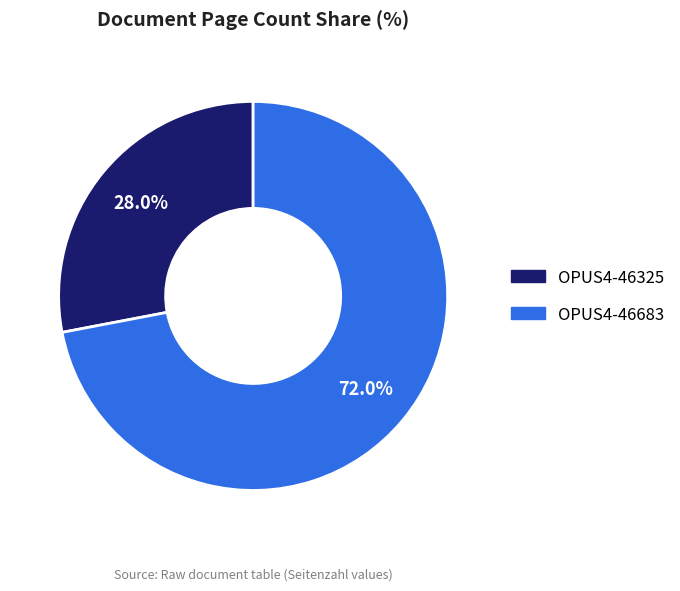

How many slices are in this pie chart?

2